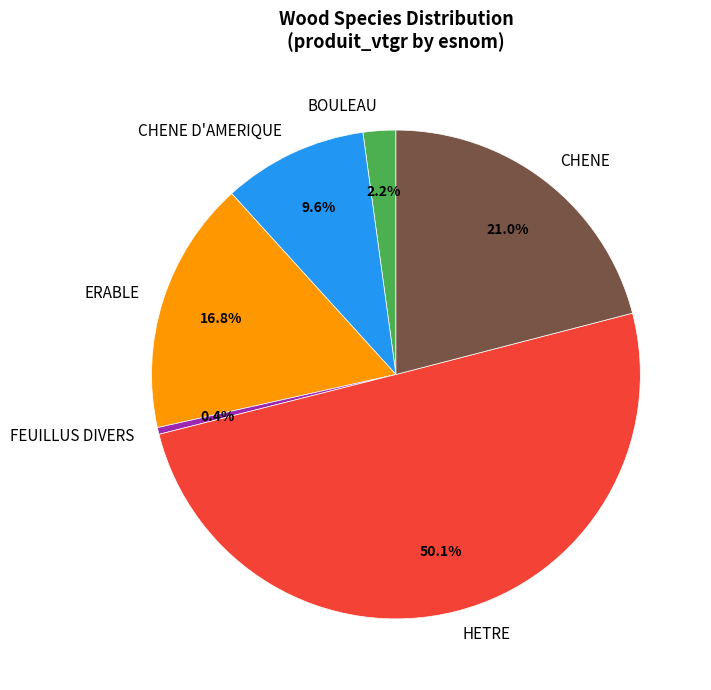

Does FEUILLUS DIVERS represent more than half of the total?

No